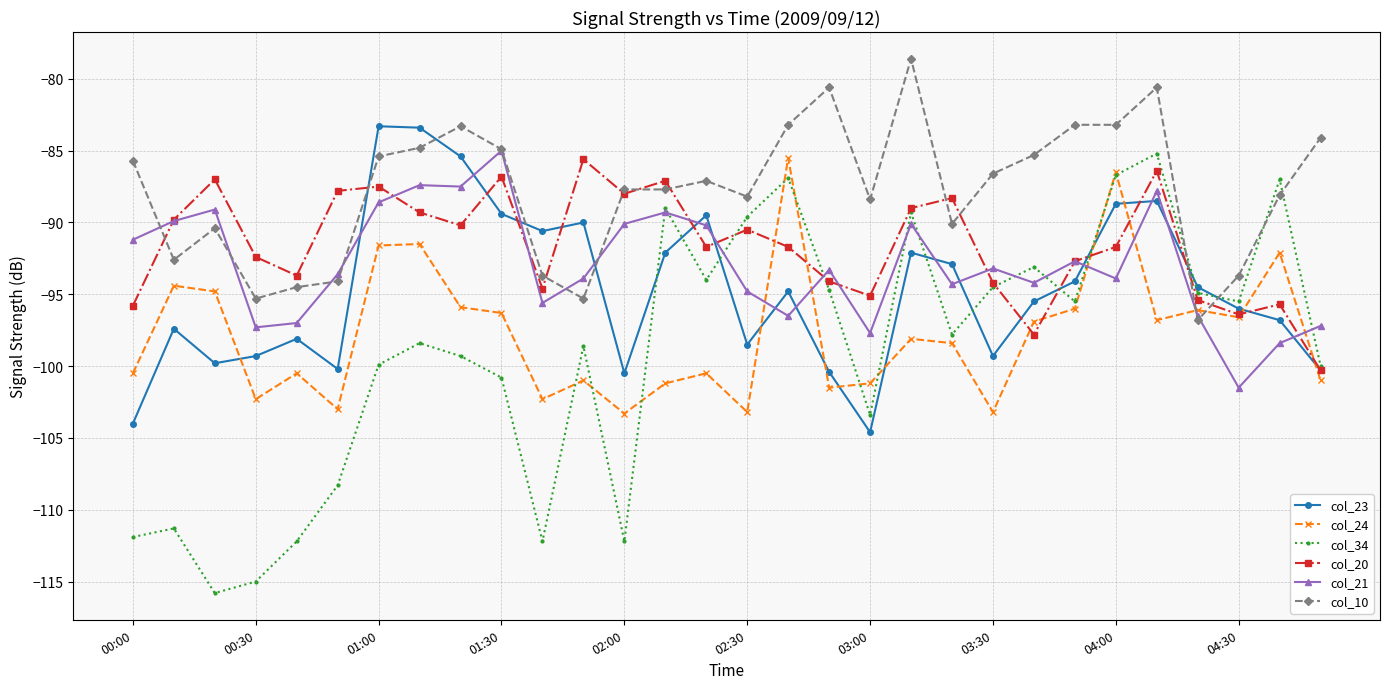

True or false: col_23 and col_21 cross at least once.

True